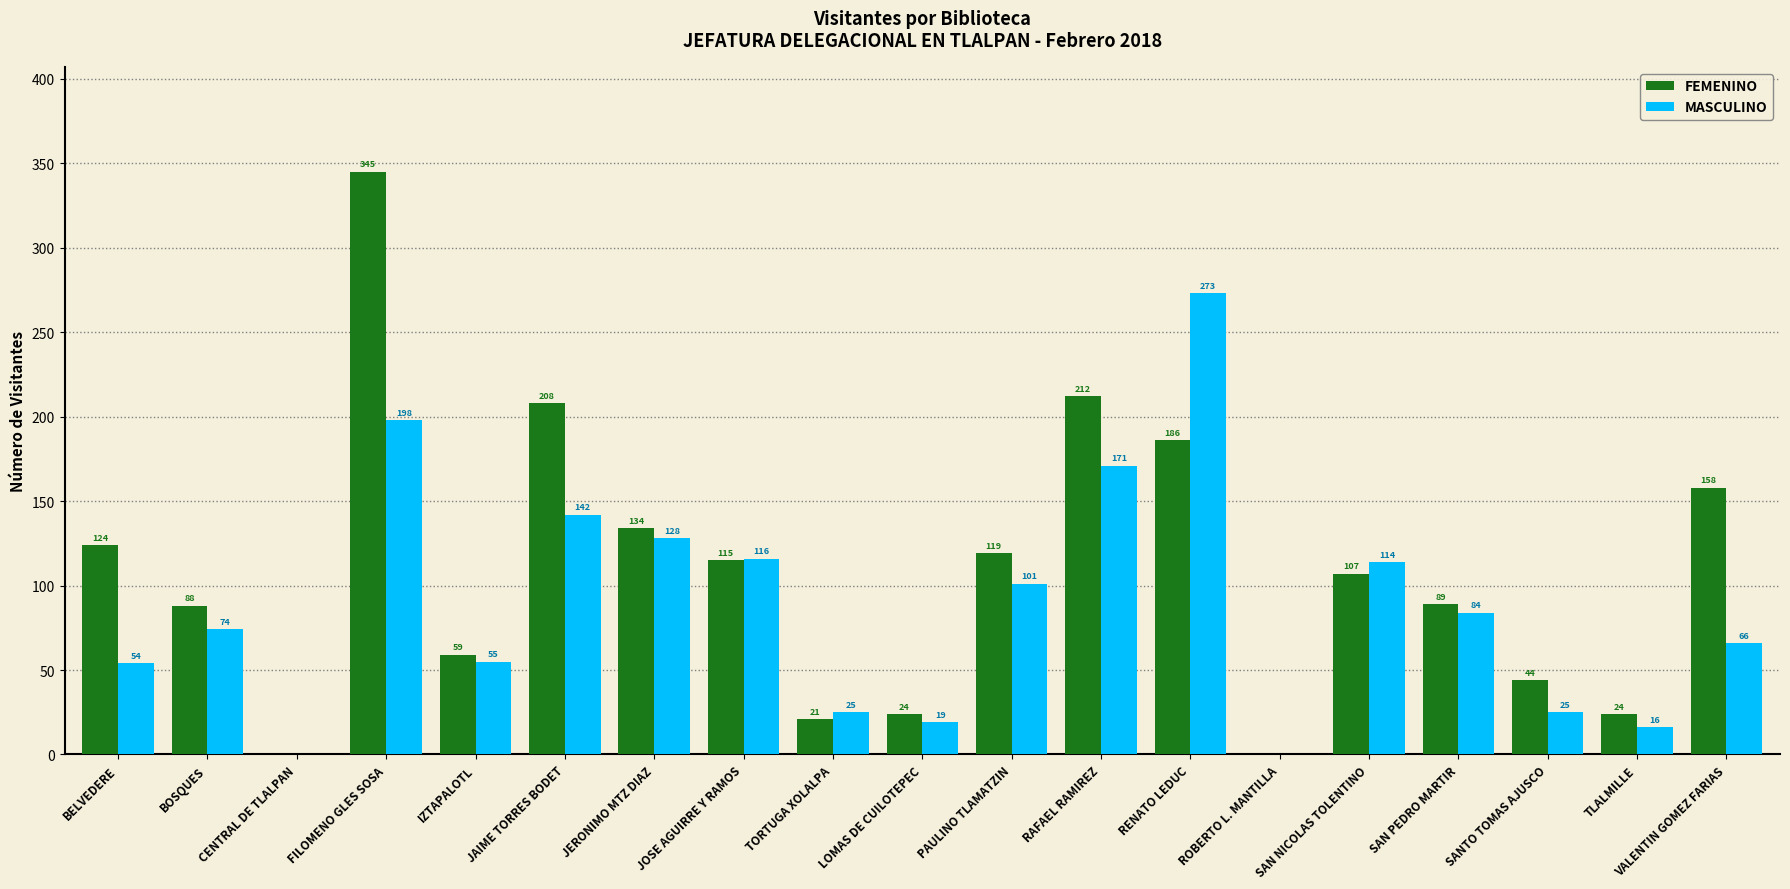

Which series changed the most between SAN PEDRO MARTIR and TLALMILLE?

MASCULINO